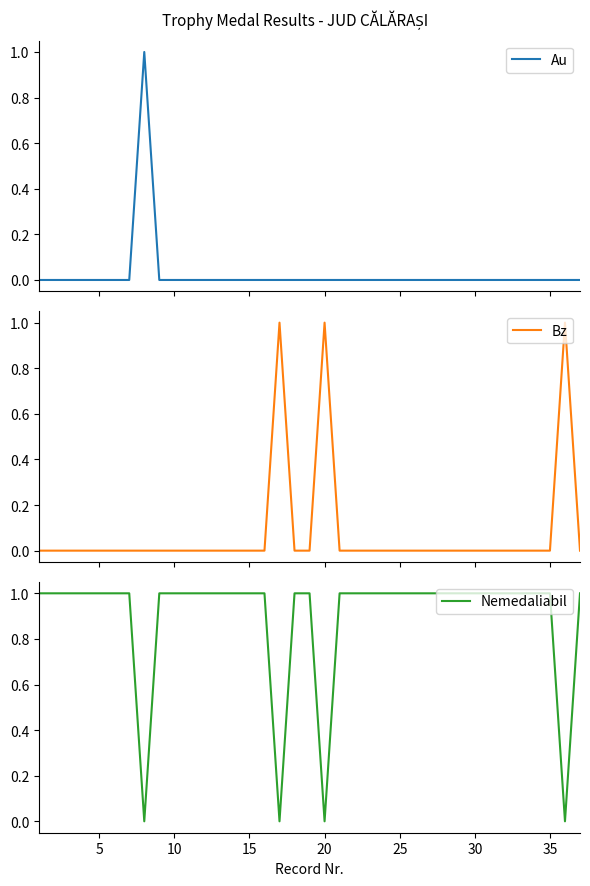

How many times do Nemedaliabil and Bz cross each other?

6